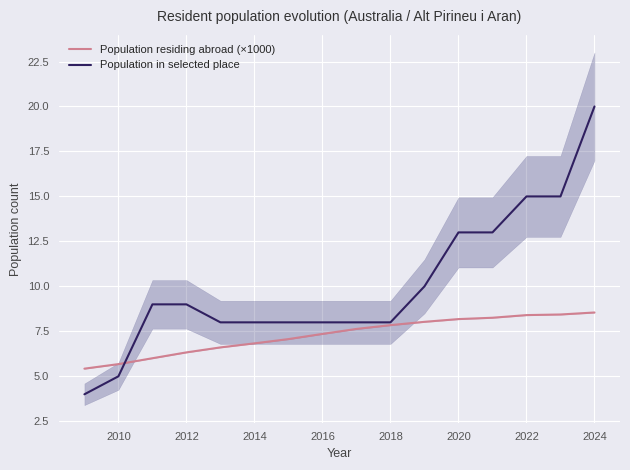

Which series has the largest range (max minus min)?

Population in selected place